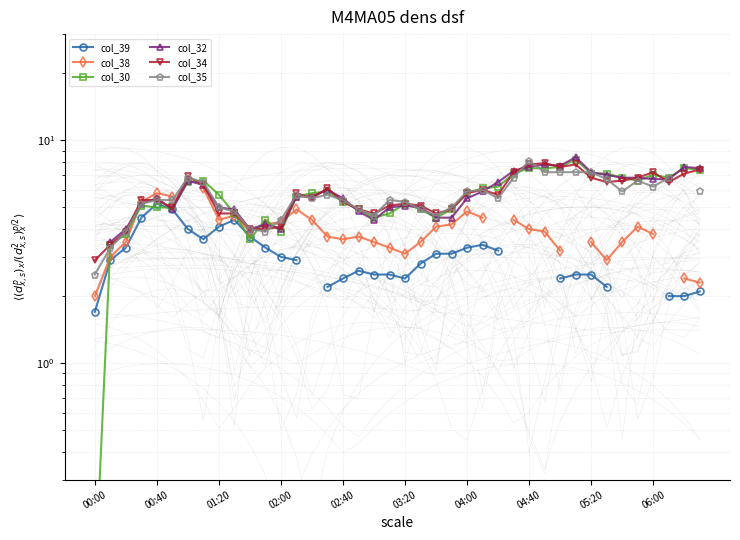

Rank the series by their average value, from lowest to highest.

col_39, col_38, col_30, col_32, col_34, col_35